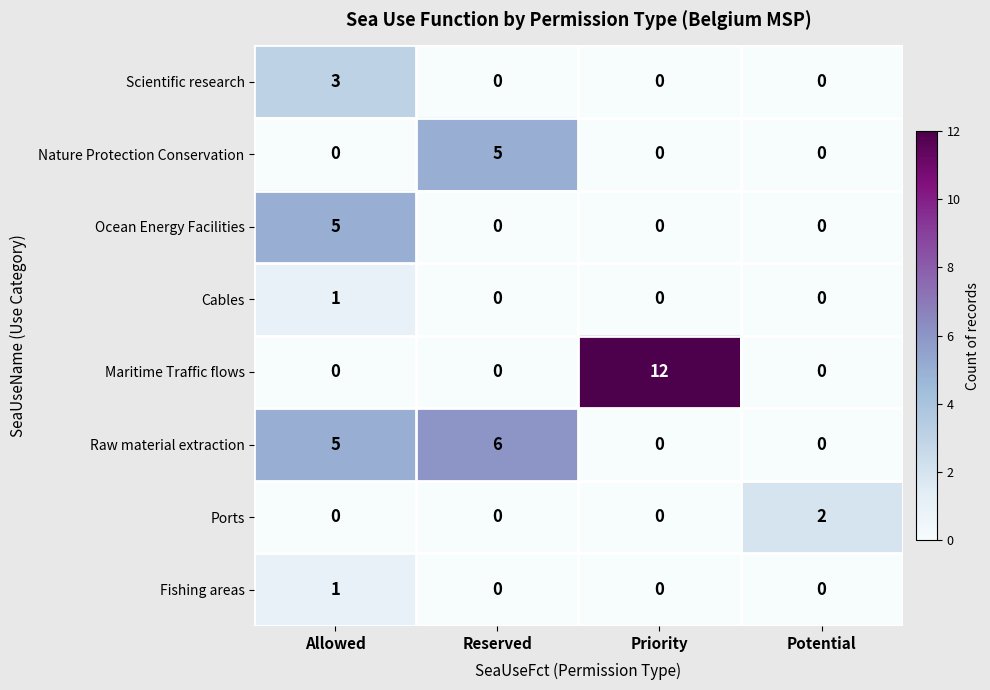

True or false: Cables has a value of 2 at Allowed.

False